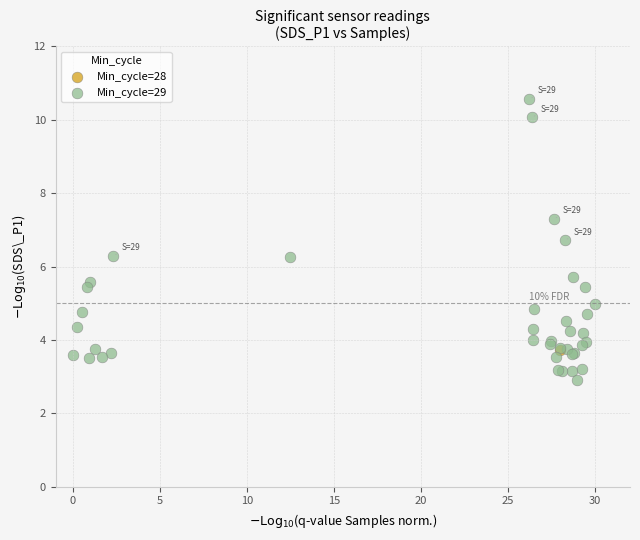

What are all the series names shown in the legend?

Min_cycle=28, Min_cycle=29